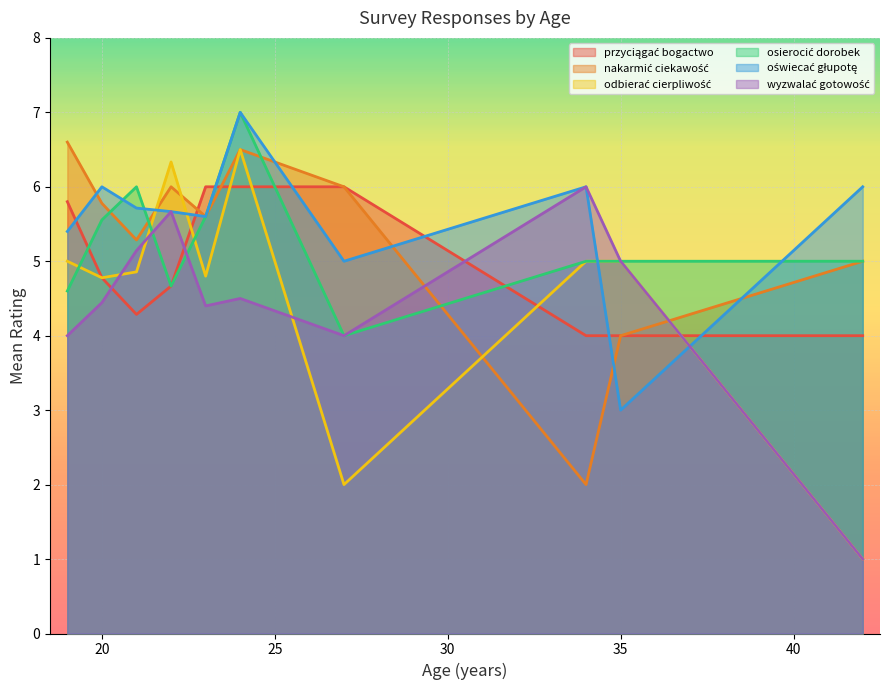

What is the maximum value shown in the chart?

7.0